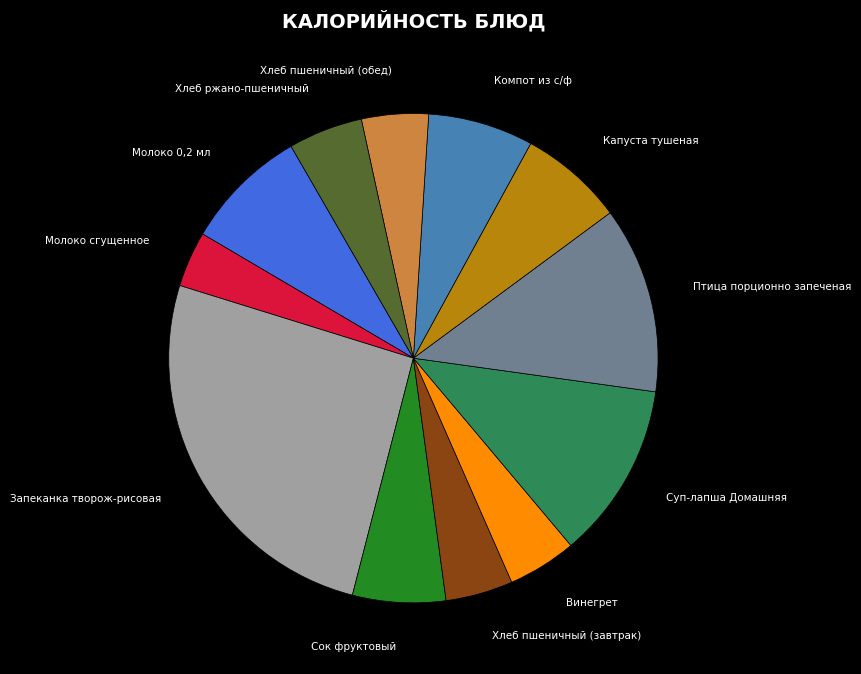

Does any single category account for the majority?

No